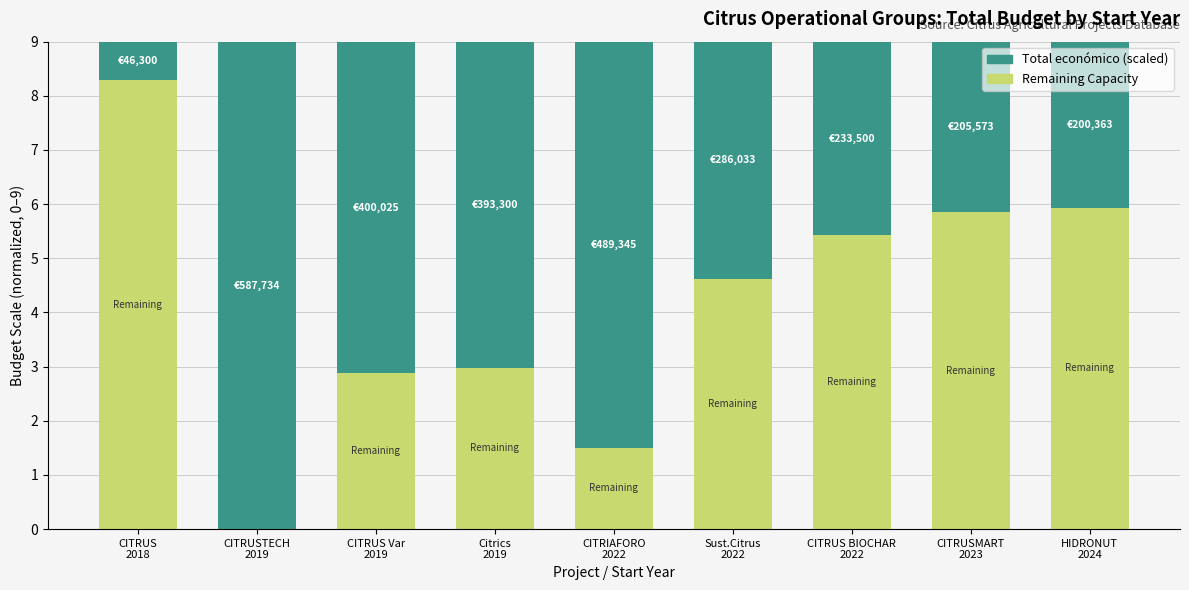

What is the highest value of the Remaining Capacity series?

8.3